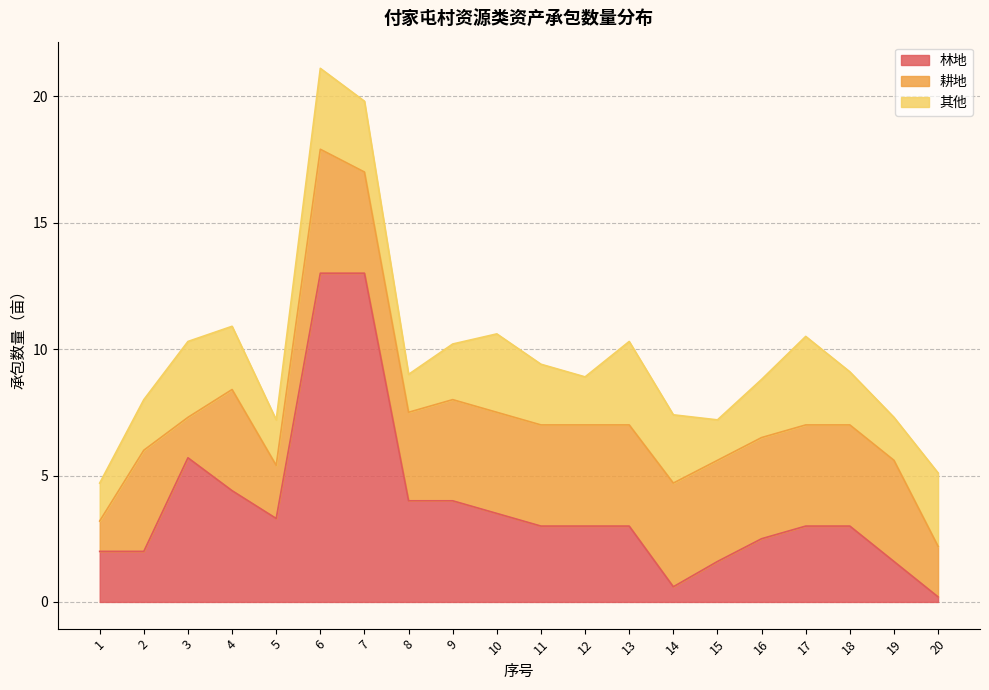

Which has a higher value, 12 or 11?

12